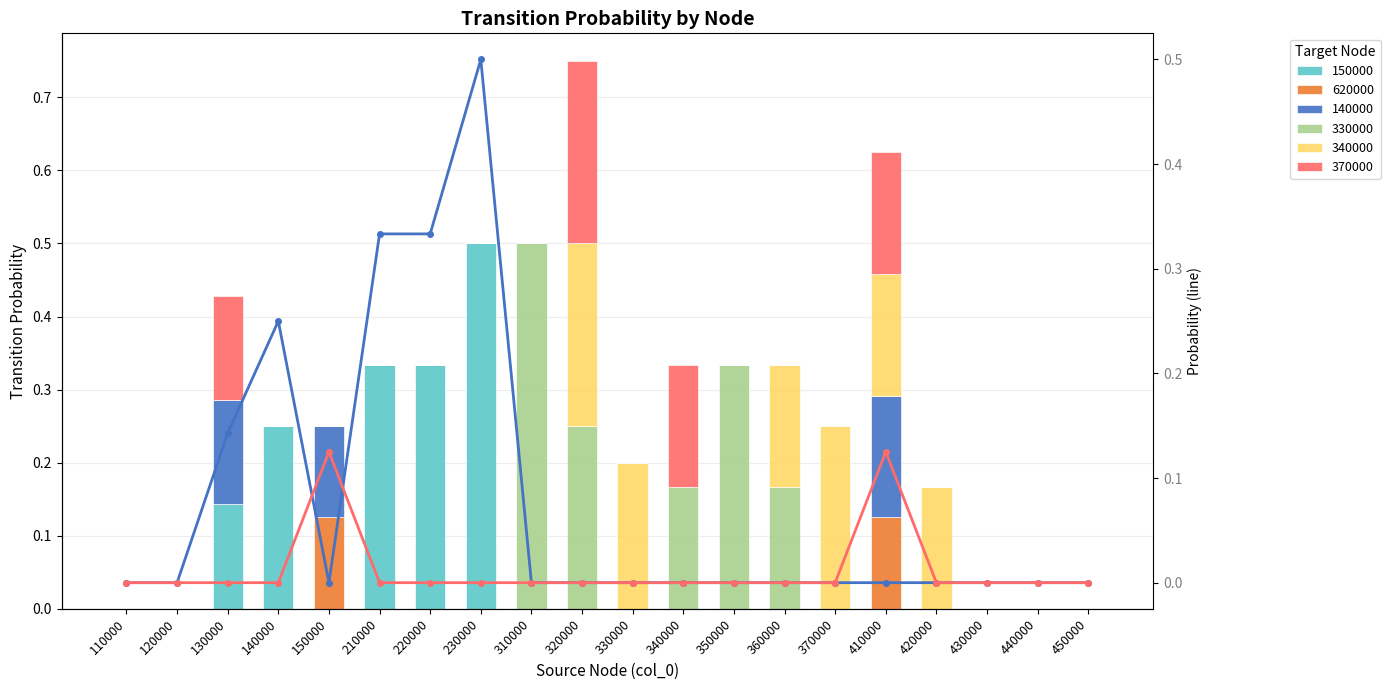

Where is 620000 (line) nearest to the value 0?

110000